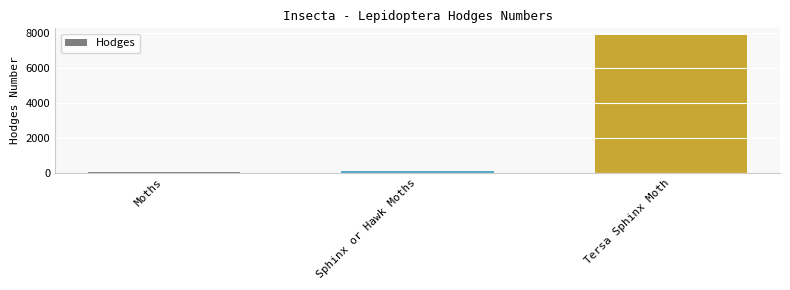

What is the greatest value displayed?

7890.0